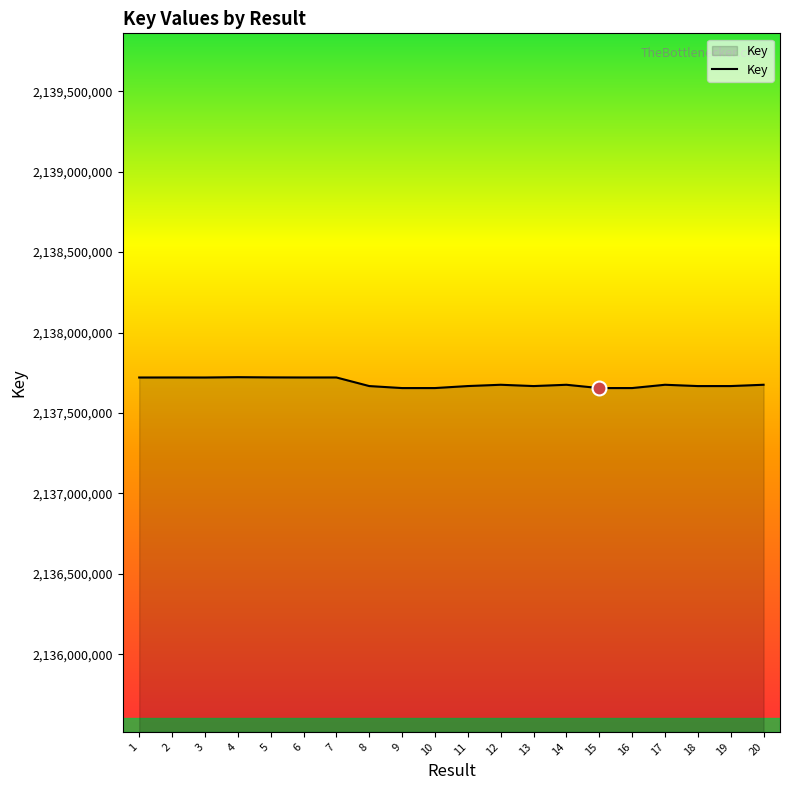

What is the greatest value displayed?

2137722423